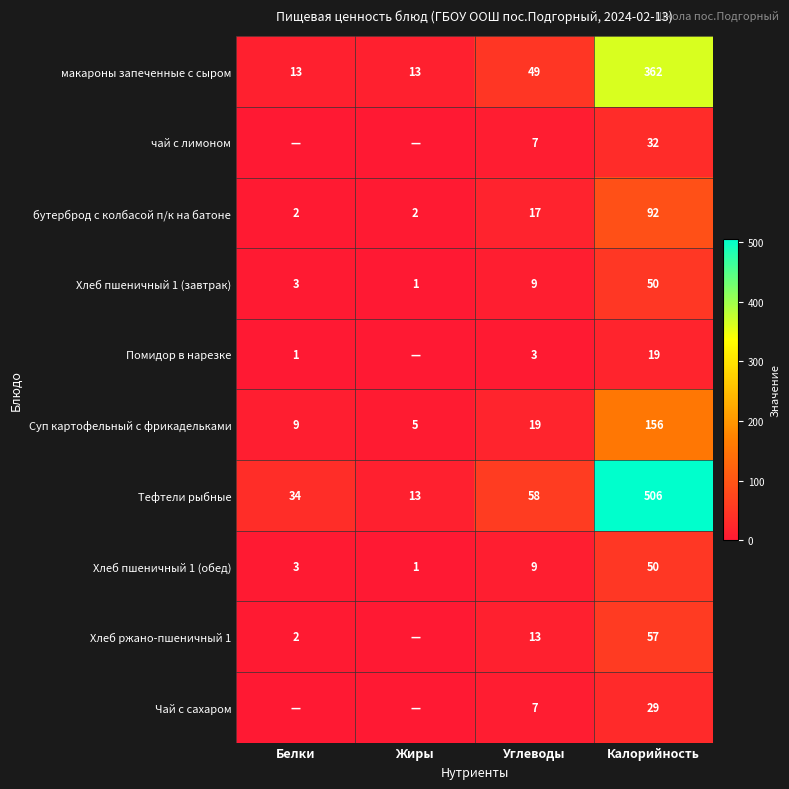

What is the average value of the Суп картофельный с фрикадельками series?

47